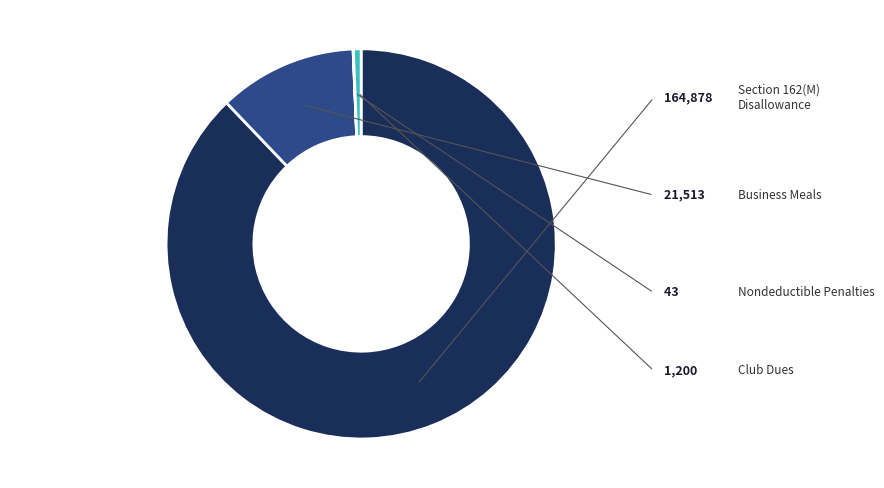

Does any single category account for the majority?

Yes